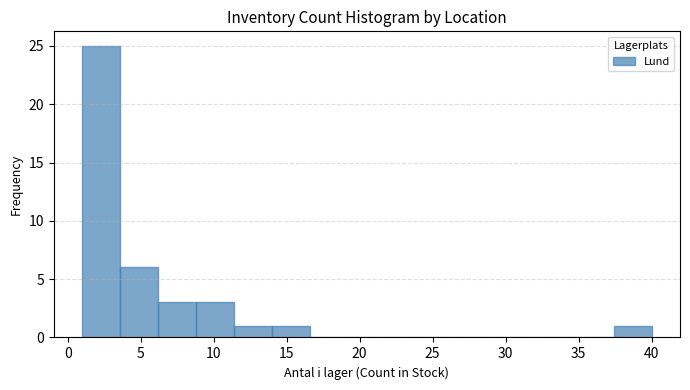

Reading left to right, transcribe this chart: for each bar, give the range it covers on the x-axis and its height. Neither the bar edges nor the heights are printed on the chart, so give them approximately, as read against the axes.

1.0 to 3.6: 25
3.6 to 6.2: 6
6.2 to 8.8: 3
8.8 to 11.4: 3
11.4 to 14.0: 1
14.0 to 16.6: 1
16.6 to 19.2: 0
19.2 to 21.8: 0
21.8 to 24.4: 0
24.4 to 27.0: 0
27.0 to 29.6: 0
29.6 to 32.2: 0
32.2 to 34.8: 0
34.8 to 37.4: 0
37.4 to 40.0: 1